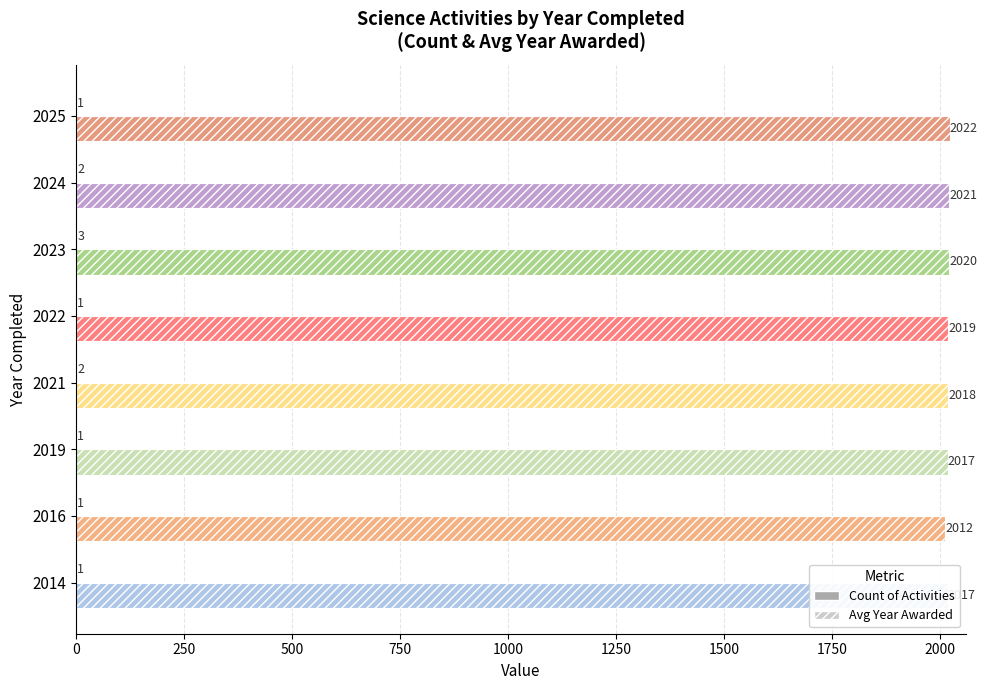

Between 2014 and 2016, which series saw the biggest shift?

Avg Year Awarded